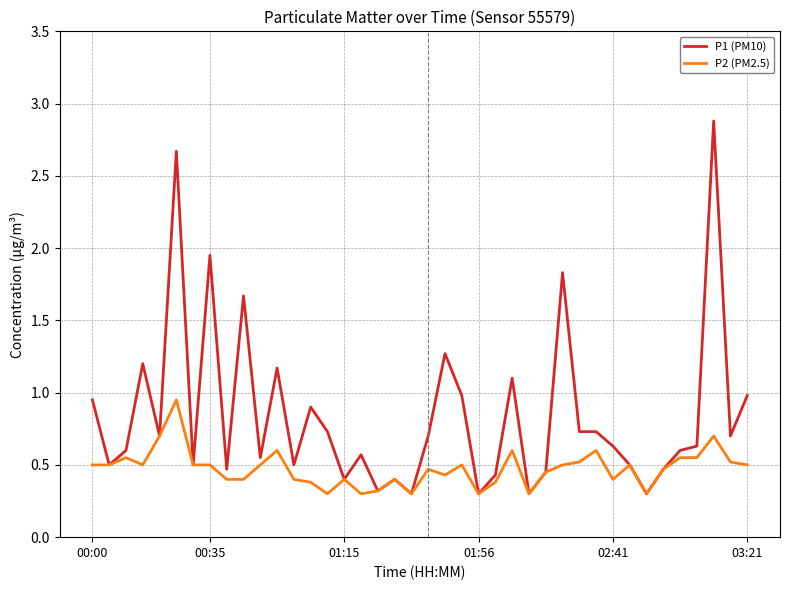

Rank the series by their maximum value, from lowest to highest.

P2 (PM2.5), P1 (PM10)